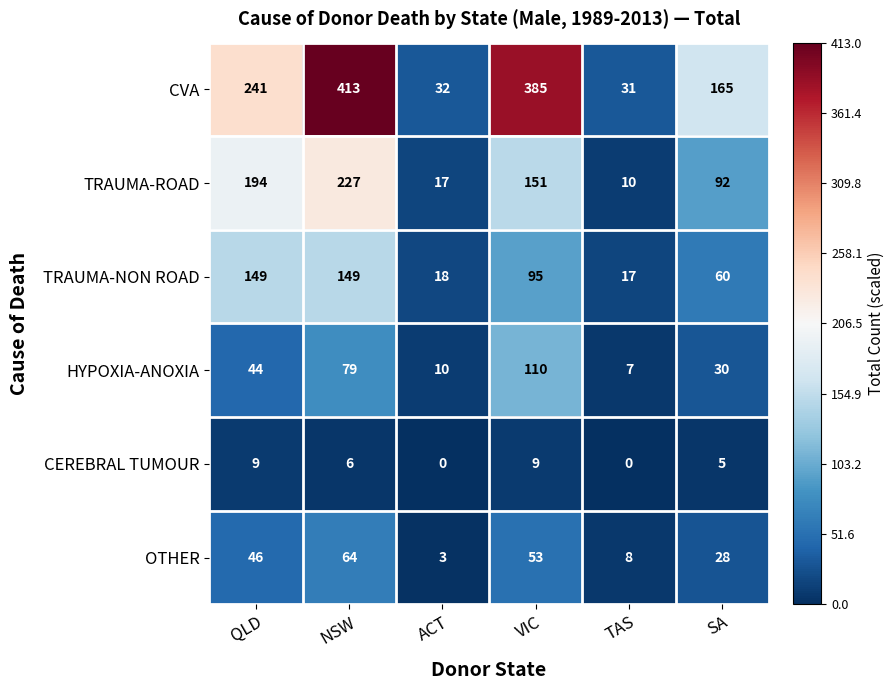

What is the spread (max minus min) of values at NSW?

407